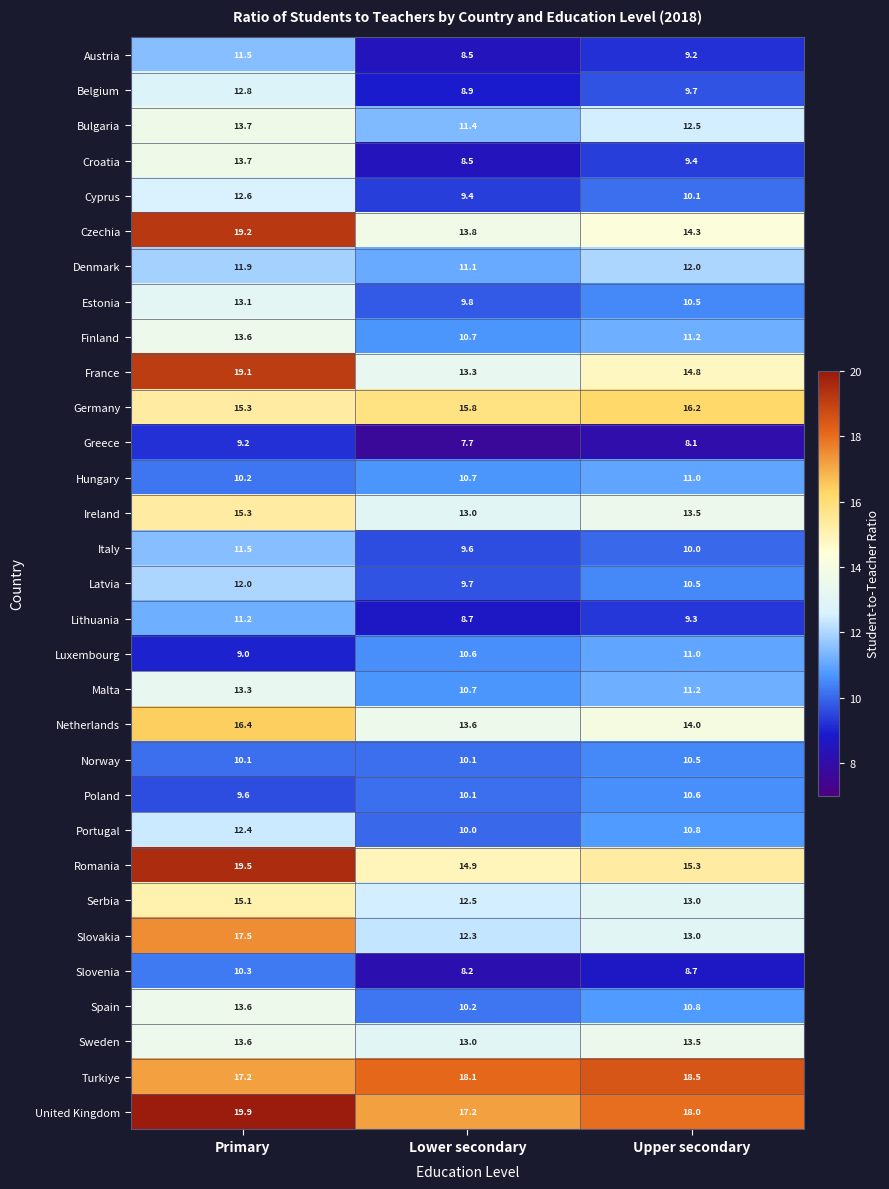

True or false: Austria has a value of 8.5 at Lower secondary.

True